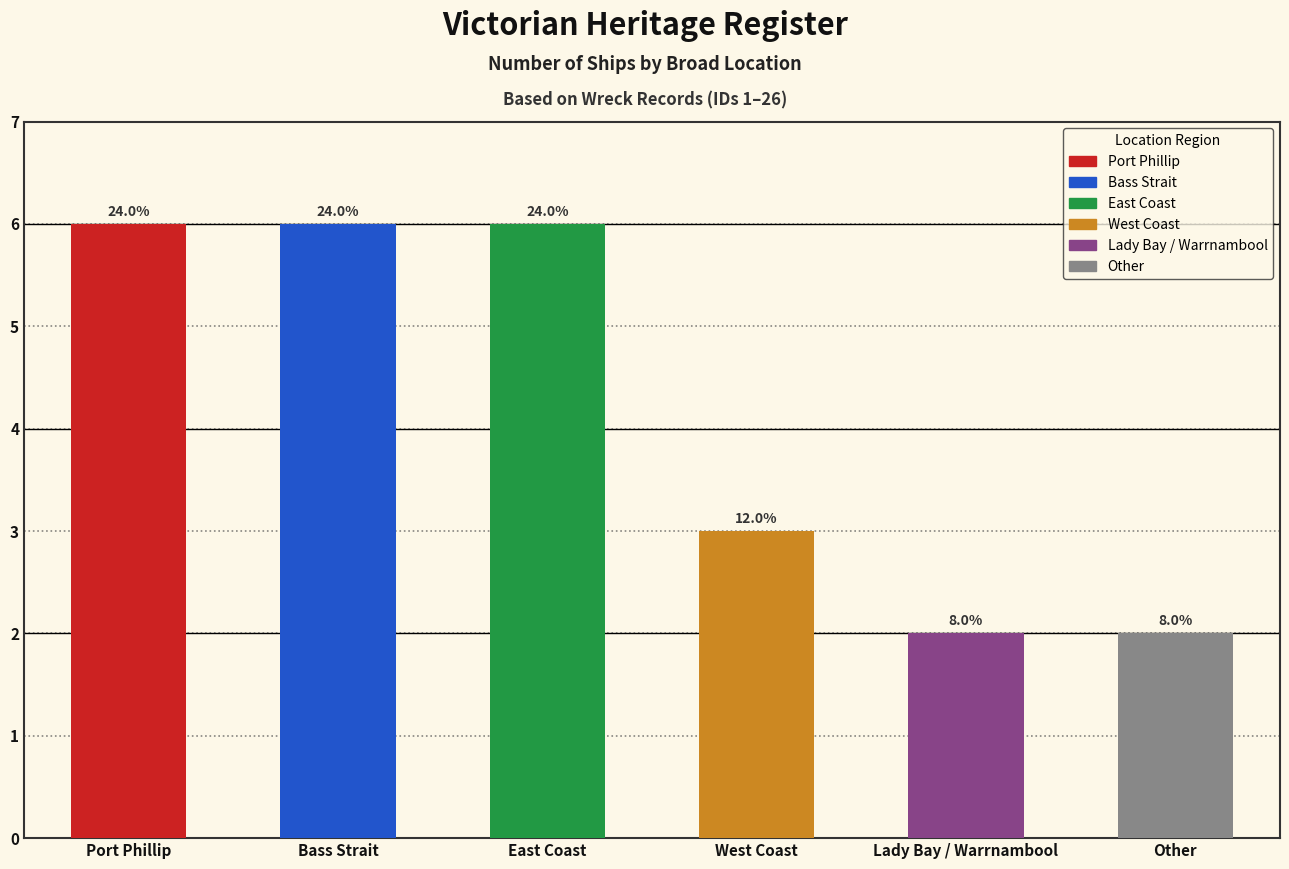

What is the minimum value shown in the chart?

2